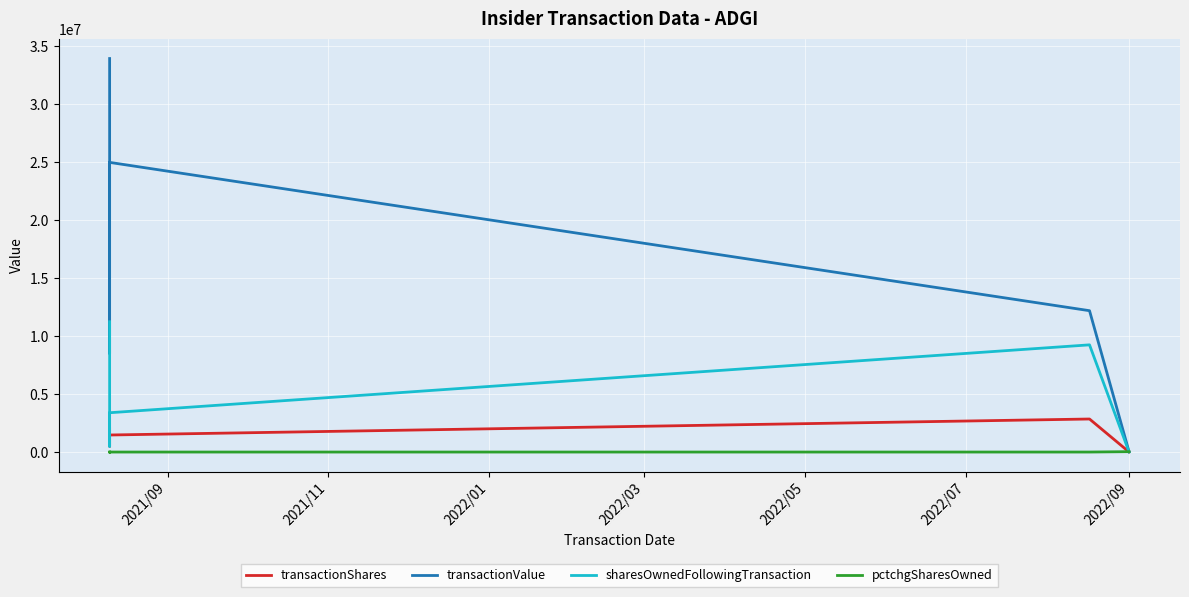

Reading right to left, extract all data points from this chart.

transactionShares: 8000	2850000	1470000	500000	1997000	1997000
transactionValue: 36160	12194680	24990000	8500000	33949000	33949000
sharesOwnedFollowingTransaction: 8000	9248250	3390960	497660	11241580	11241580
pctchgSharesOwned: 32767	45	77	-21368	22	22